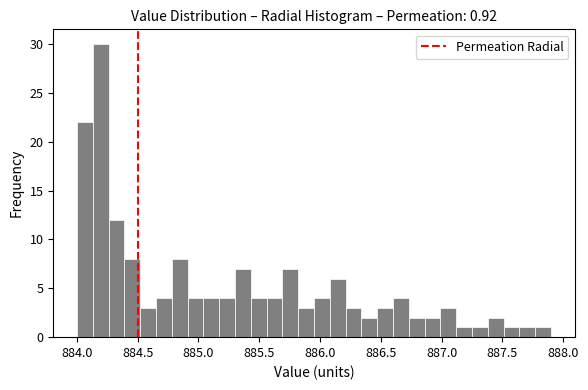

Around what value on the x-axis is the tallest bar? Give the approximate position of its centre, as read against the axis.

884.20